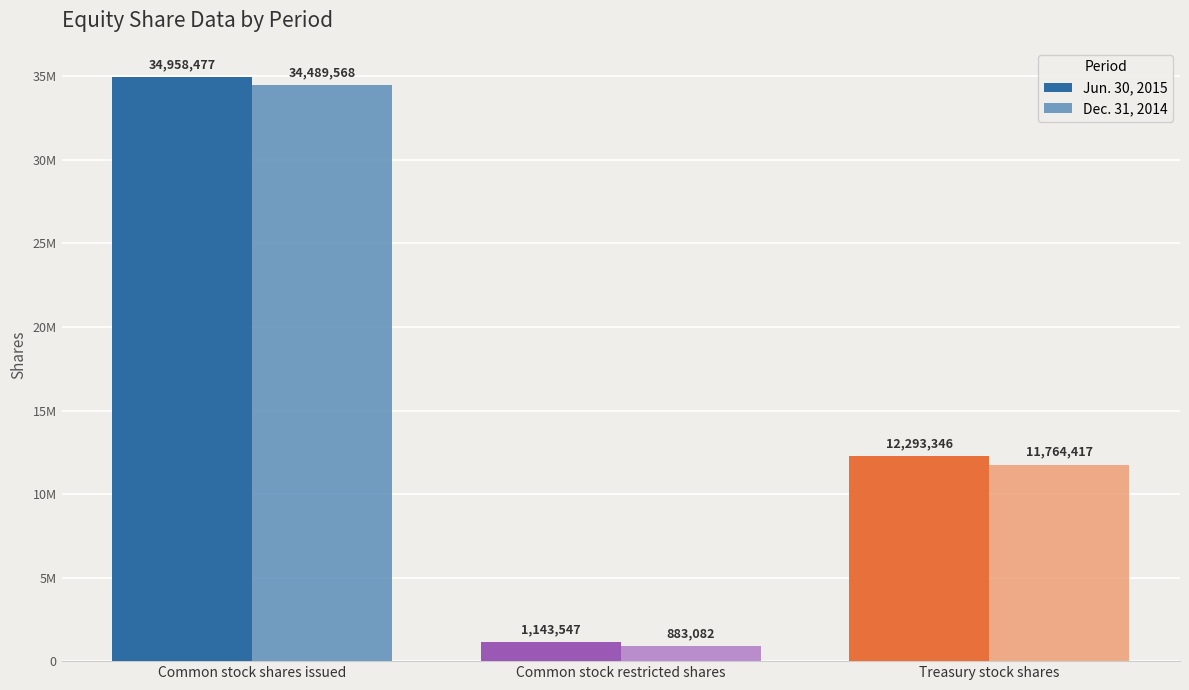

Rank the categories by Dec. 31, 2014 value from highest to lowest.

Common stock shares issued, Treasury stock shares, Common stock restricted shares